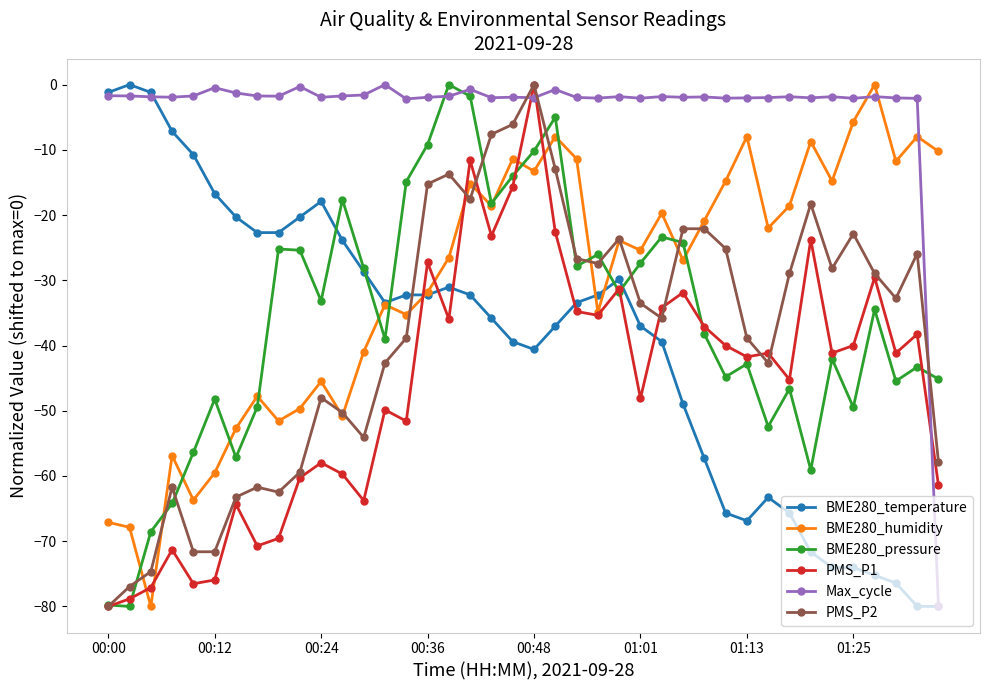

What are all the series names shown in the legend?

BME280_temperature, BME280_humidity, BME280_pressure, PMS_P1, Max_cycle, PMS_P2